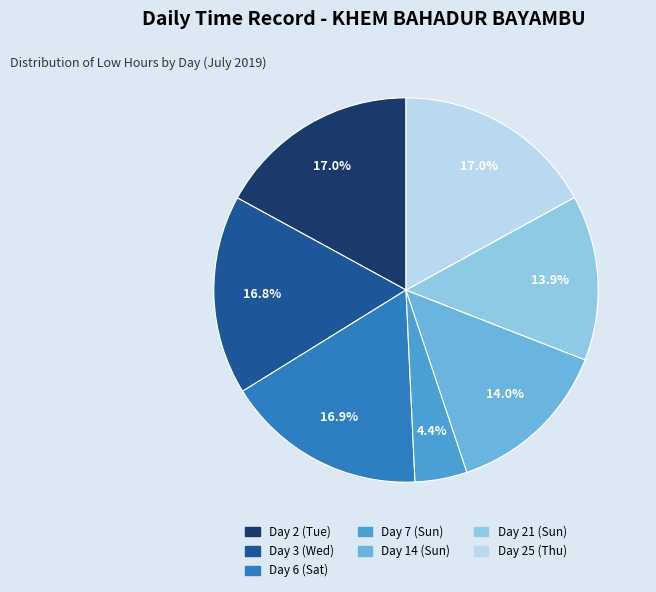

To the nearest percent, what is the combined percentage of Day 6 (Sat) and Day 2 (Tue)?

34%